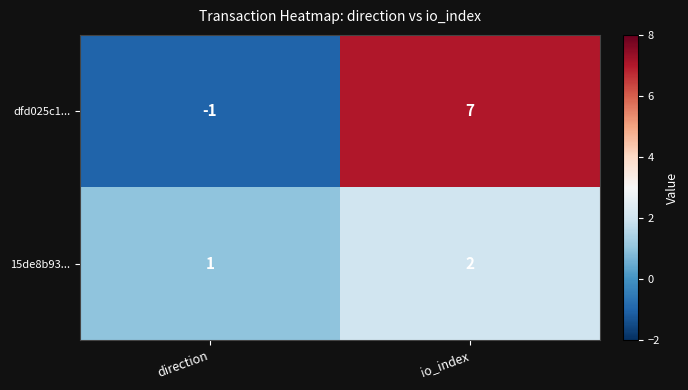

What is the average value of the dfd025c1... series?

3